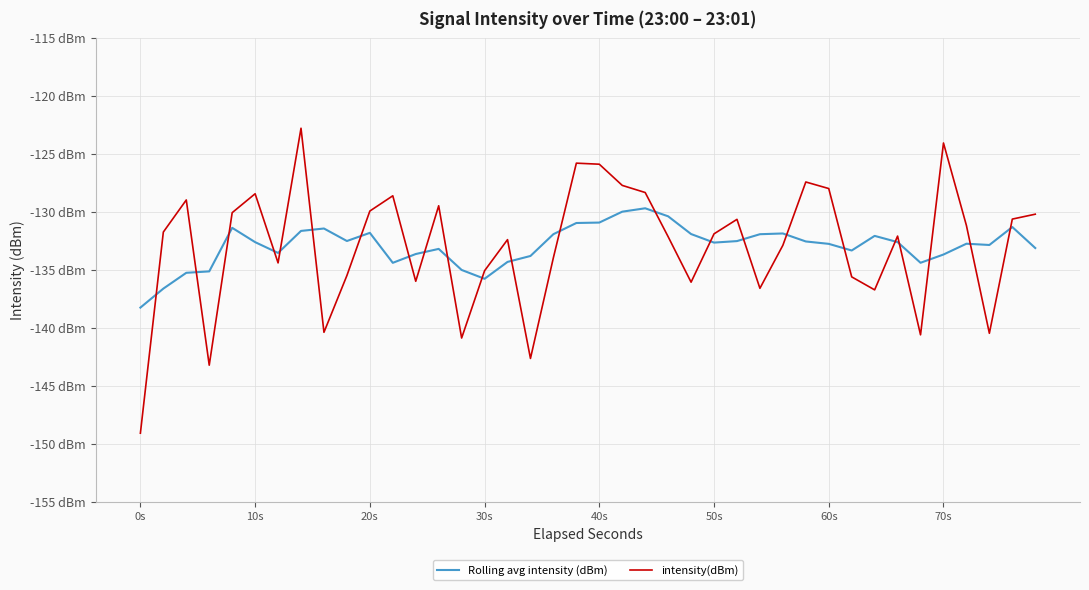

Does the chart have visible grid lines?

Yes